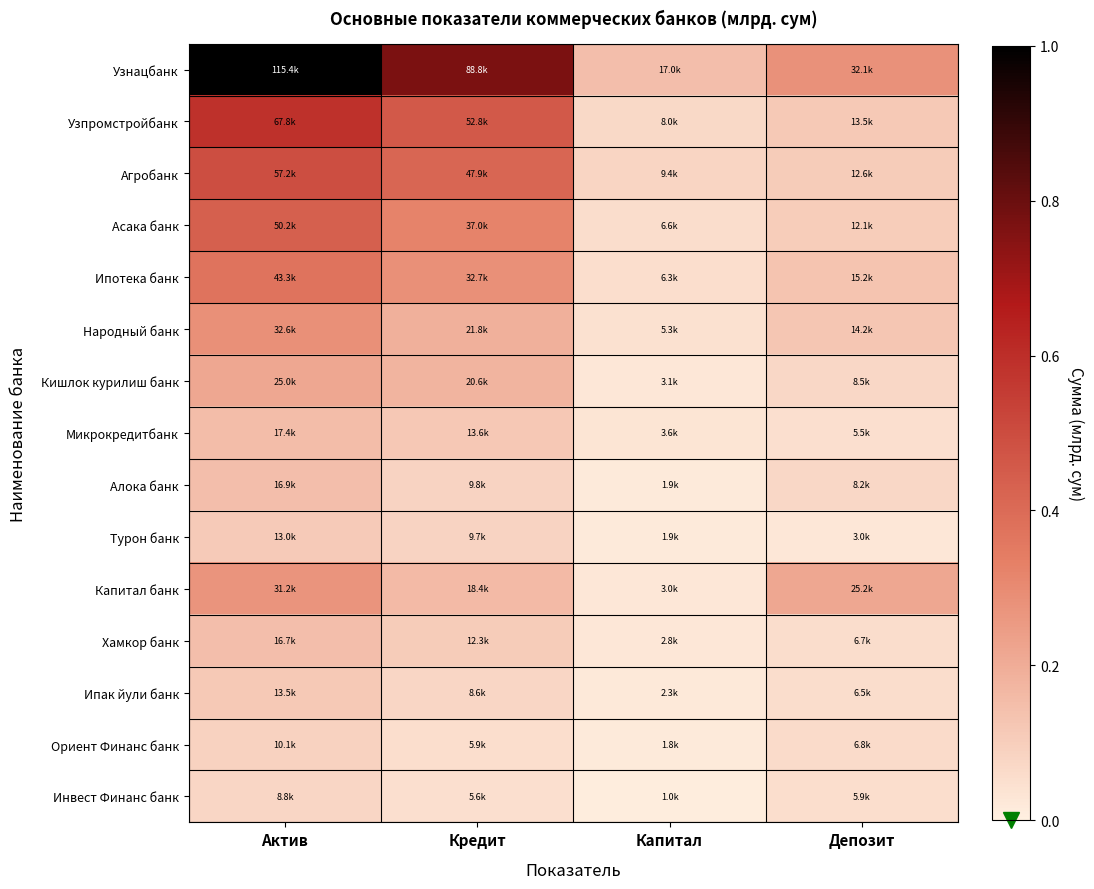

Reading right to left, extract all data points from this chart.

Узнацбанк: Депозит=0.3	Капитал=0.1	Кредит=0.8	Актив=1.0
Узпромстройбанк: Депозит=0.1	Капитал=0.1	Кредит=0.5	Актив=0.6
Агробанк: Депозит=0.1	Капитал=0.1	Кредит=0.4	Актив=0.5
Асака банк: Депозит=0.1	Капитал=0.1	Кредит=0.3	Актив=0.4
Ипотека банк: Депозит=0.1	Капитал=0.1	Кредит=0.3	Актив=0.4
Народный банк: Депозит=0.1	Капитал=0.0	Кредит=0.2	Актив=0.3
Кишлок курилиш банк: Депозит=0.1	Капитал=0.0	Кредит=0.2	Актив=0.2
Микрокредитбанк: Депозит=0.0	Капитал=0.0	Кредит=0.1	Актив=0.2
Алока банк: Депозит=0.1	Капитал=0.0	Кредит=0.1	Актив=0.1
Турон банк: Депозит=0.0	Капитал=0.0	Кредит=0.1	Актив=0.1
Капитал банк: Депозит=0.2	Капитал=0.0	Кредит=0.2	Актив=0.3
Хамкор банк: Депозит=0.1	Капитал=0.0	Кредит=0.1	Актив=0.1
Ипак йули банк: Депозит=0.1	Капитал=0.0	Кредит=0.1	Актив=0.1
Ориент Финанс банк: Депозит=0.1	Капитал=0.0	Кредит=0.1	Актив=0.1
Инвест Финанс банк: Депозит=0.1	Капитал=0.0	Кредит=0.0	Актив=0.1